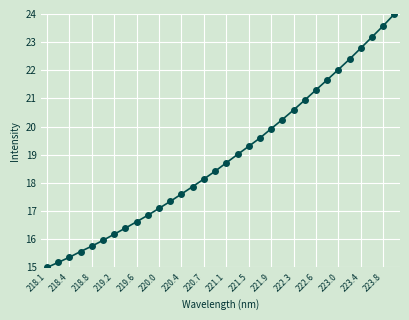

How many distinct data groups are displayed?

1